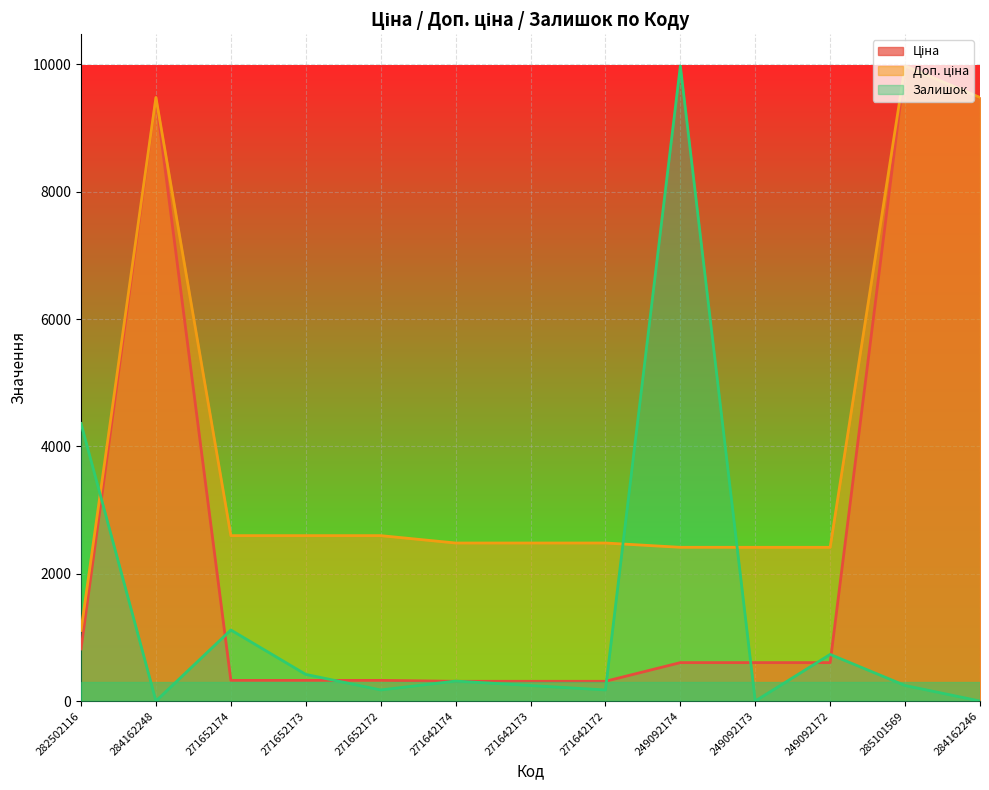

How many intersections are there between Доп. ціна and Залишок?

3